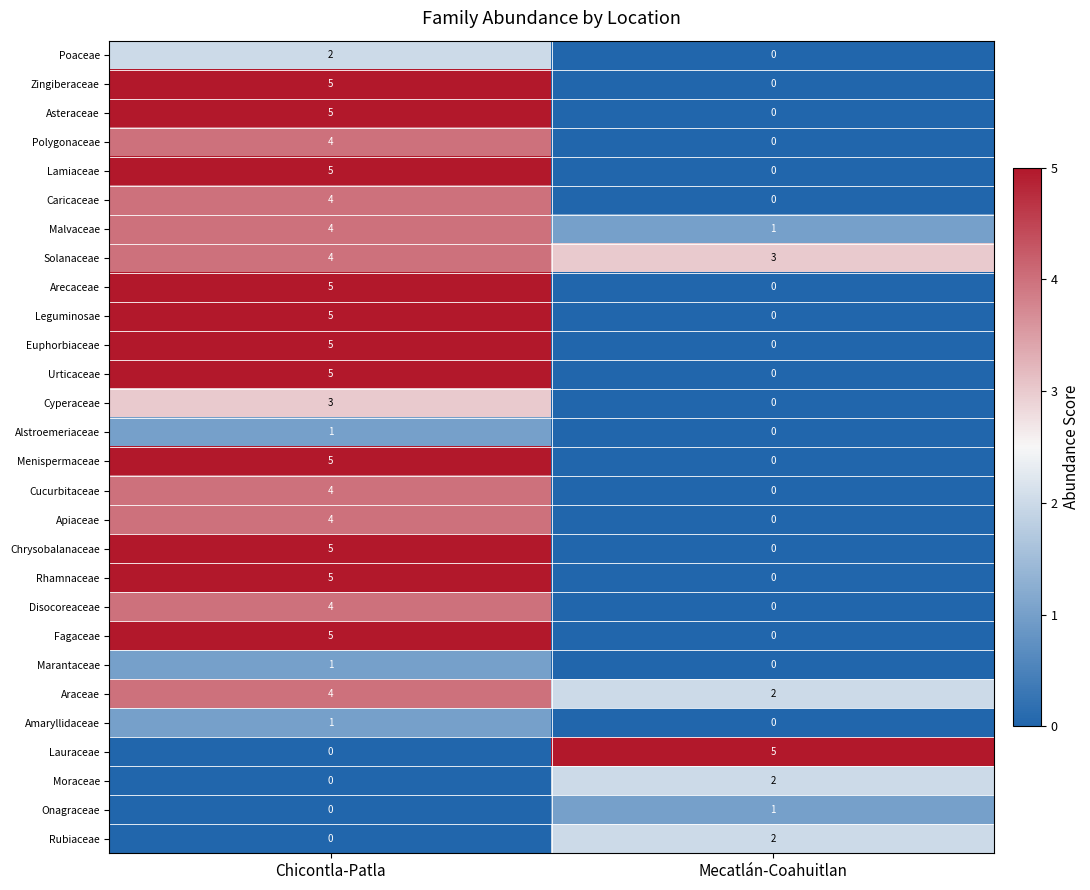

What is the difference between the maximum and minimum values in the Zingiberaceae series?

5